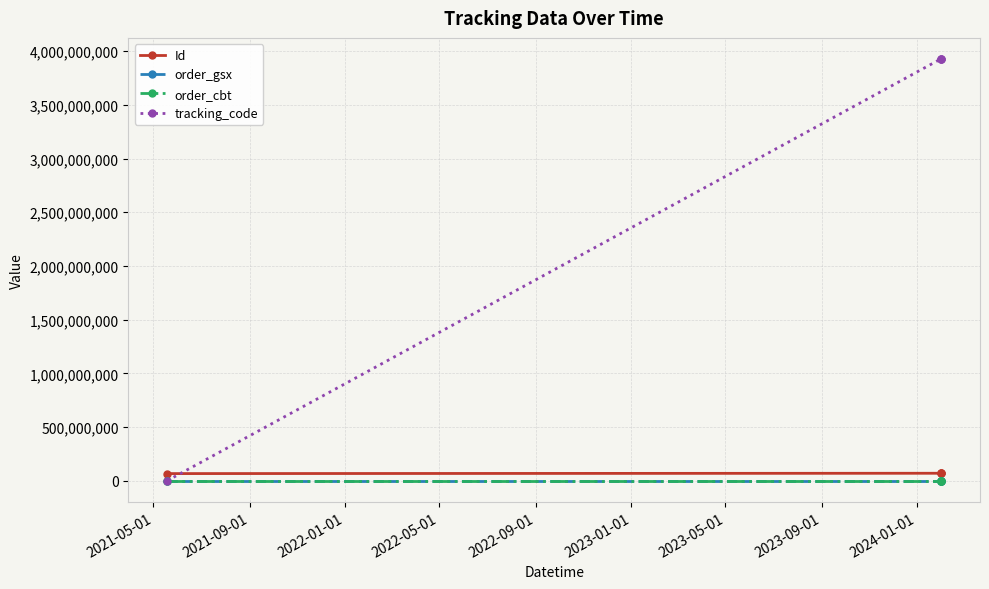

Which series has the widest spread of values?

tracking_code